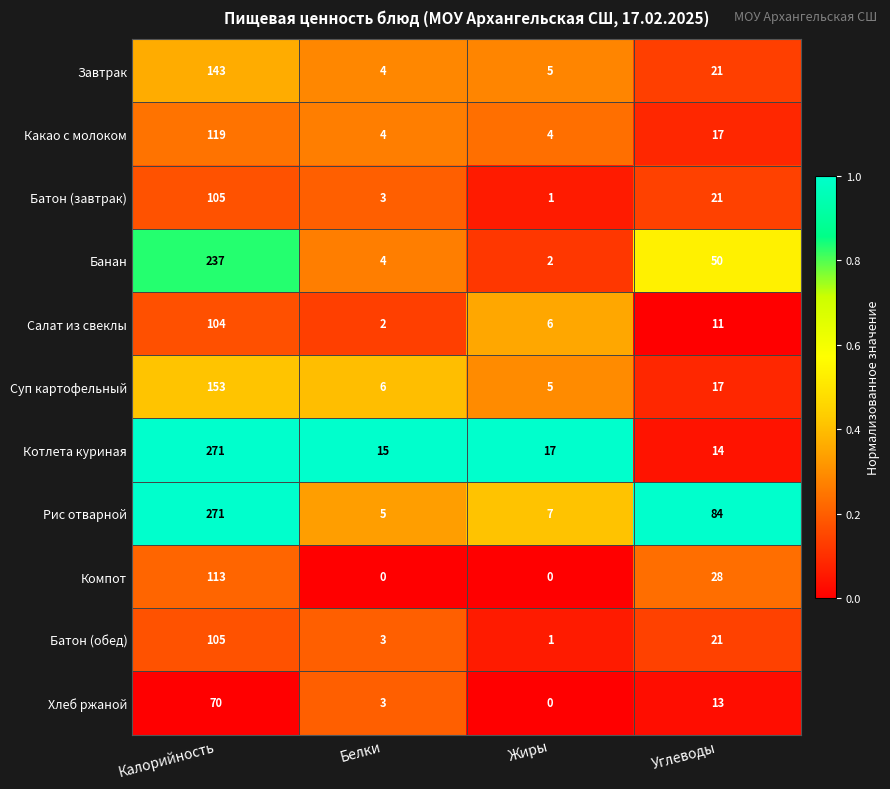

What is the greatest value displayed?

271